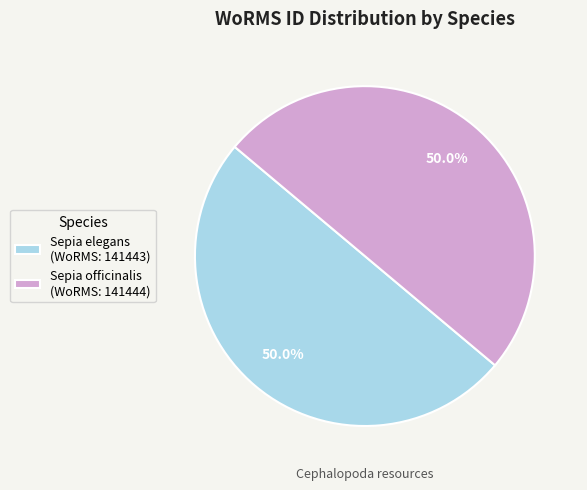

What is the total percentage of Sepia elegans (WoRMS: 141443) and Sepia officinalis (WoRMS: 141444)?

100.0%